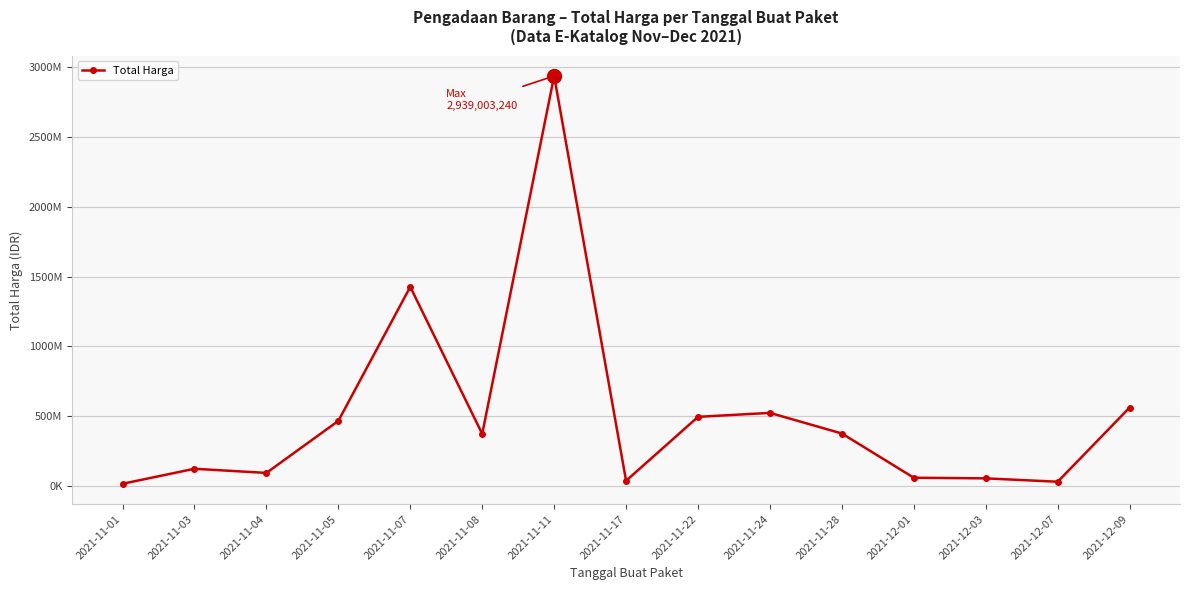

What is the sum of all values?

7540651210